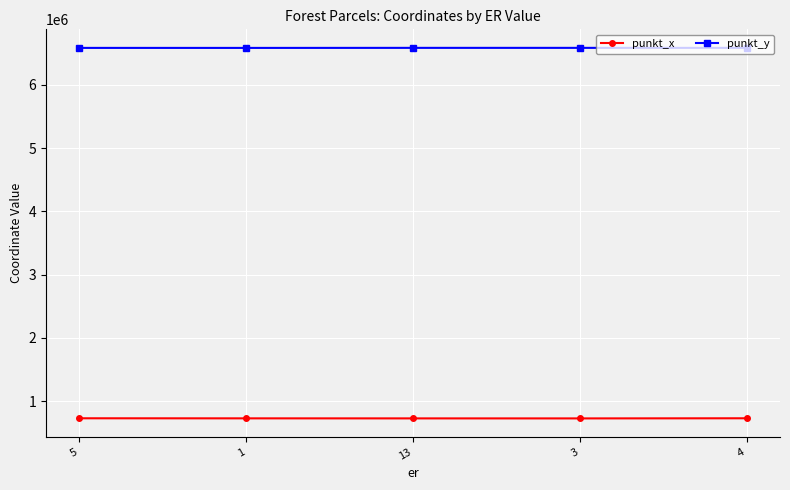

What is the maximum value for punkt_y?

6587359.0